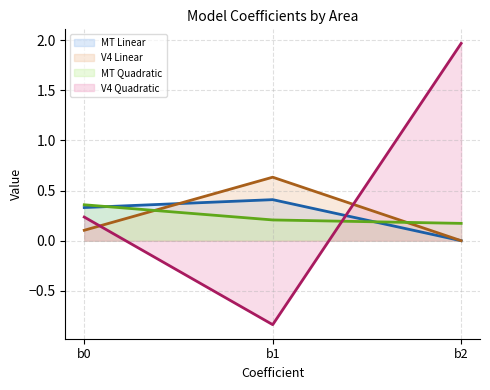

What are all the series names shown in the legend?

MT Linear line, V4 Linear line, MT Quadratic line, V4 Quadratic line